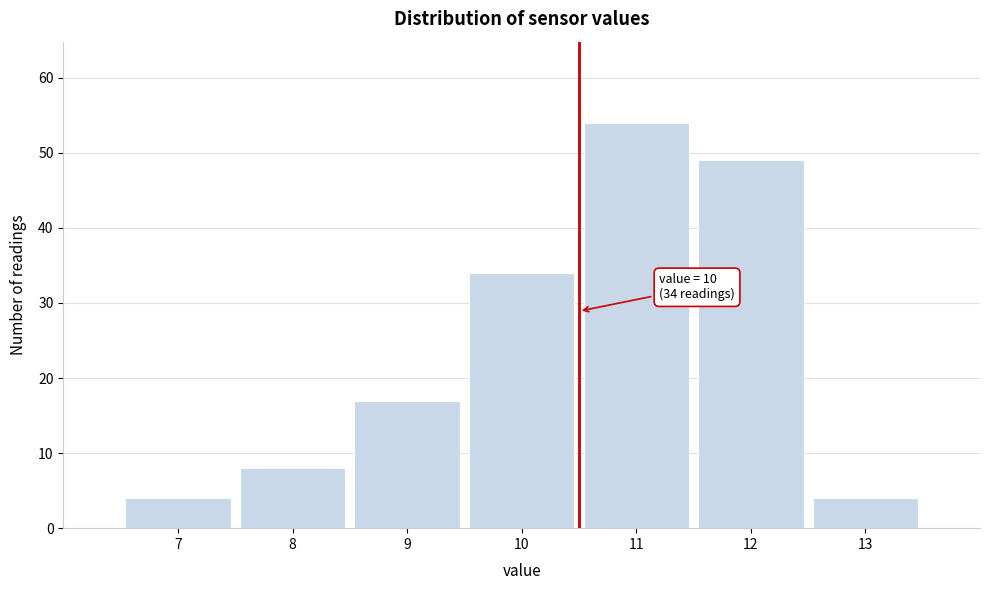

Over which range of the x-axis is the bar tallest?

10.5 to 11.5